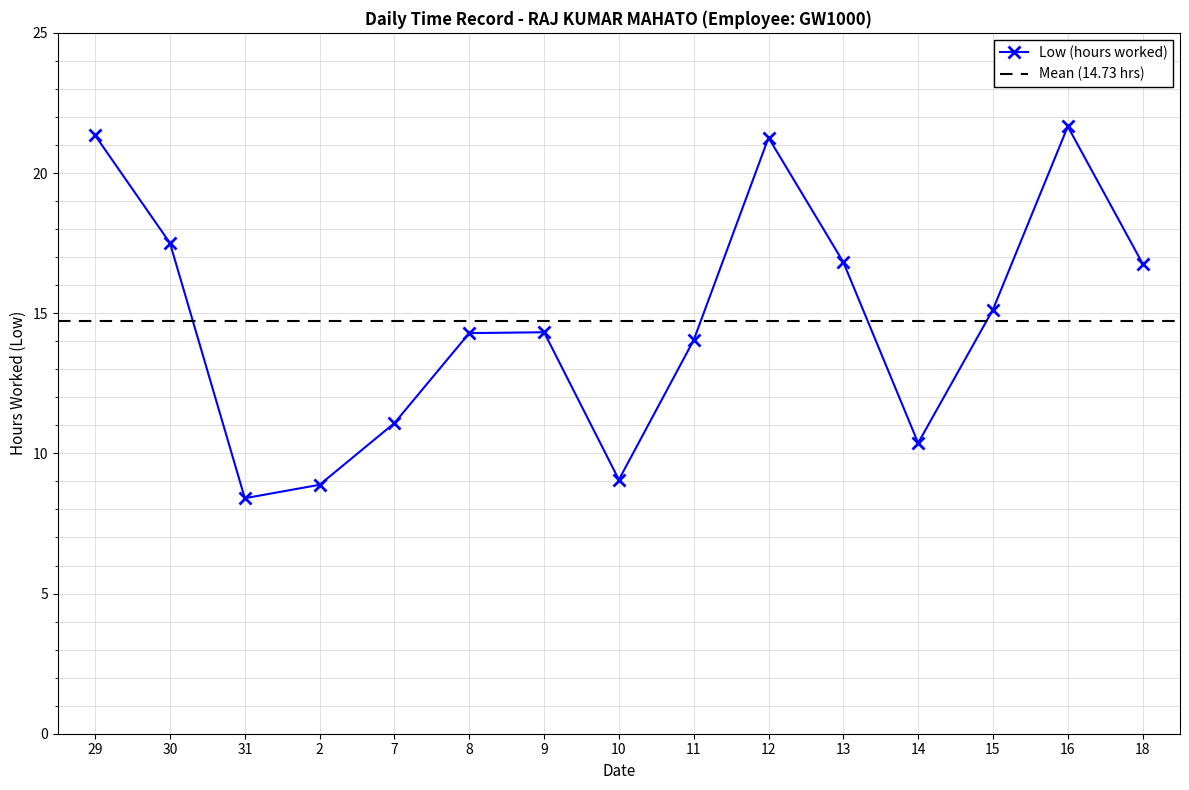

Is it true that the value at 18 is 16.8?

True